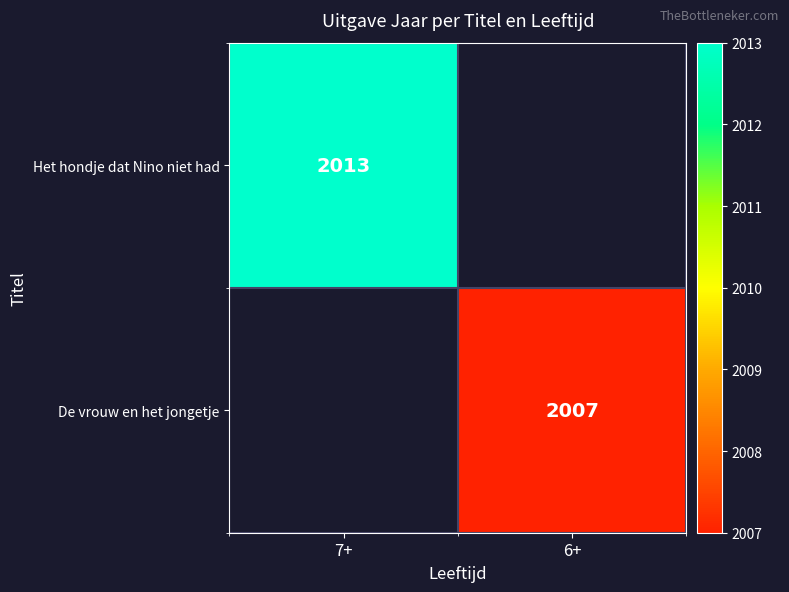

The Het hondje dat Nino niet had series shows 2013 at 7+. True or false?

True